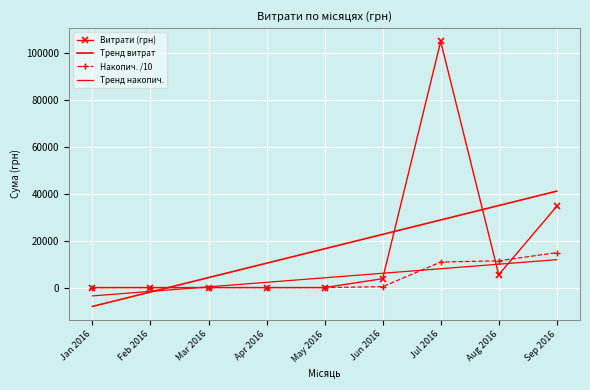

Where does the Тренд накопич. series first go above 4164?

May 2016